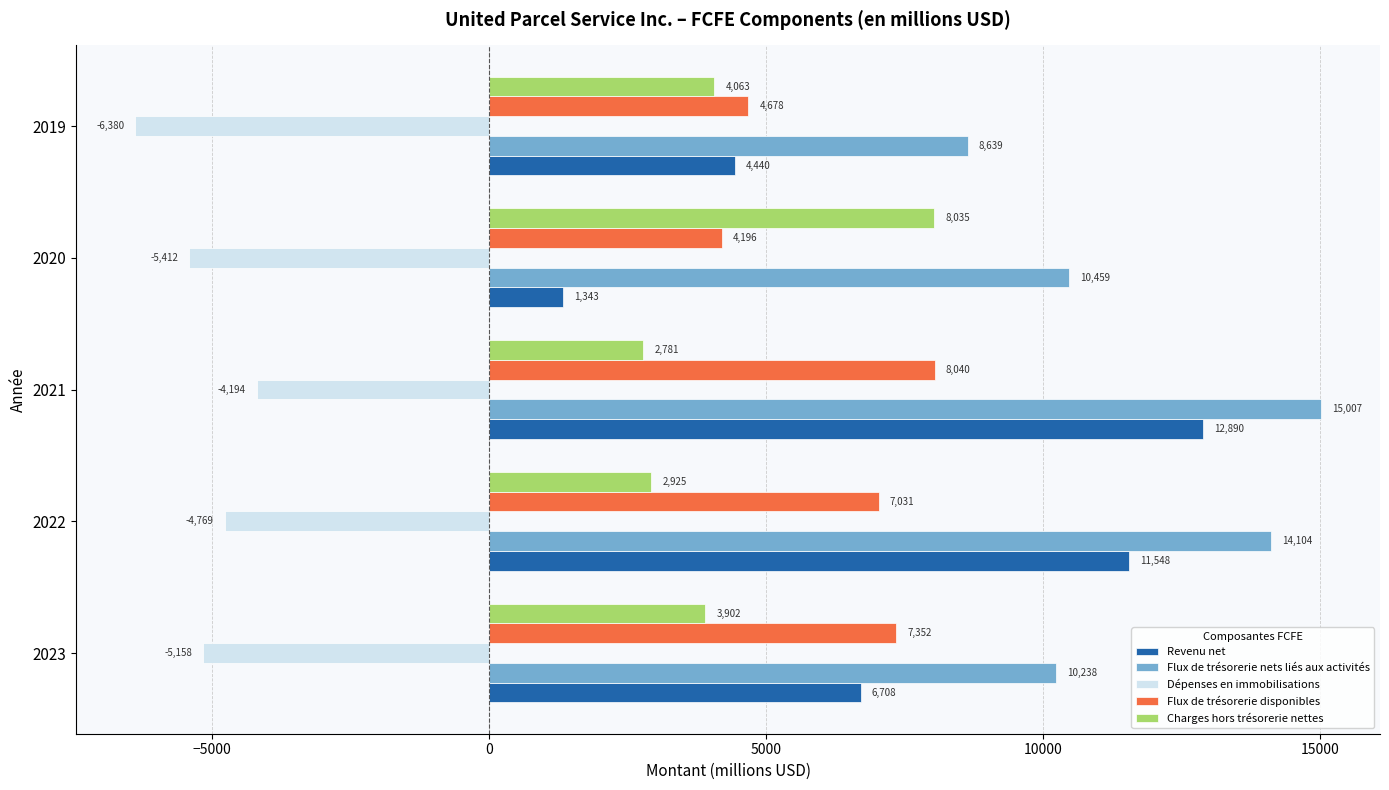

Rank the series at 2023 from lowest to highest value.

Dépenses en immobilisations, Charges hors trésorerie nettes, Revenu net, Flux de trésorerie disponibles, Flux de trésorerie nets liés aux activités